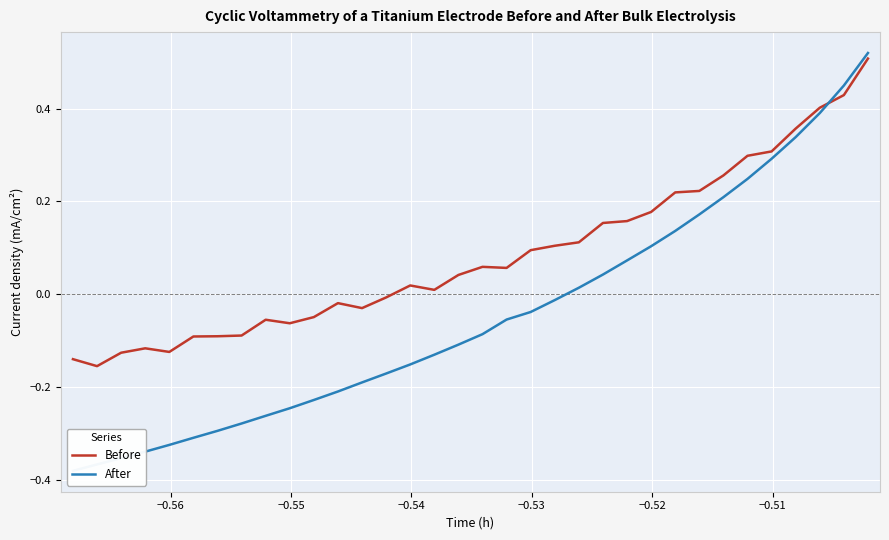

How many values in the After series are below 0?

21